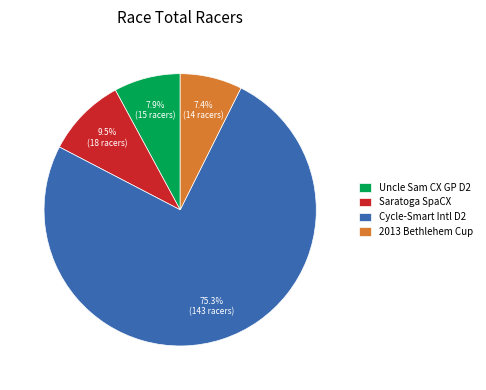

Is there a majority slice in this chart?

Yes